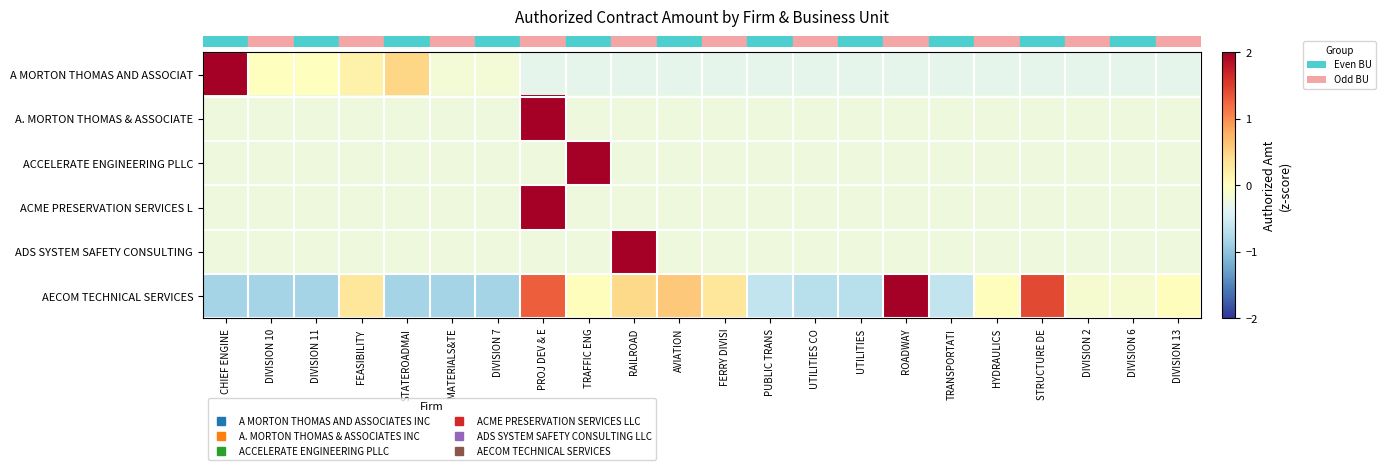

Which category has the lowest value across all series?

CHIEF ENGINE